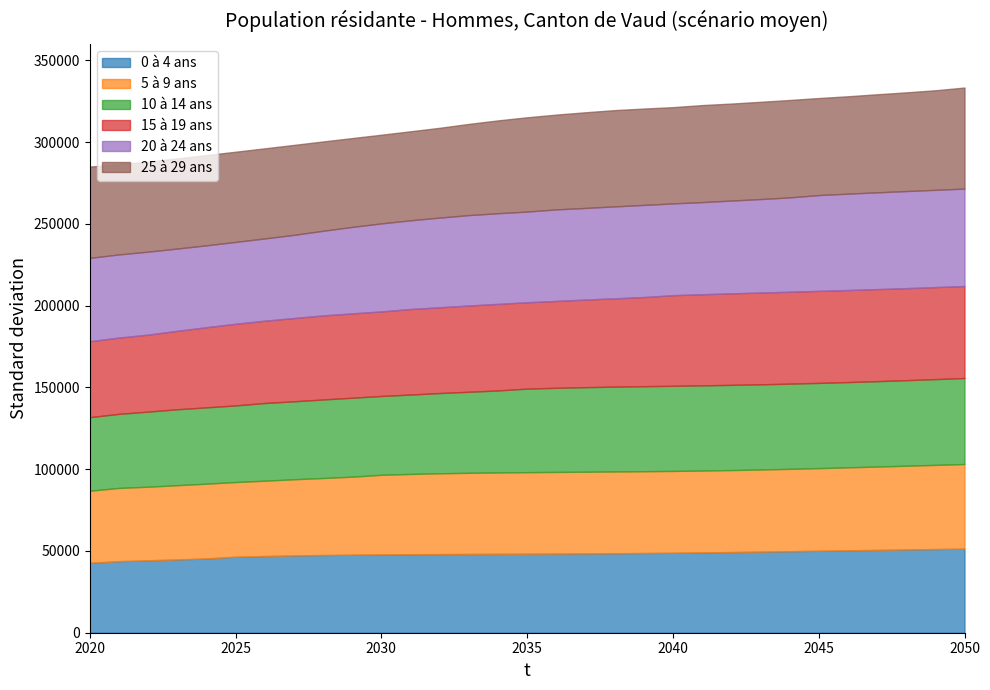

In 10 à 14 ans, how many points are lower than both neighbors (excluding endpoints)?

1